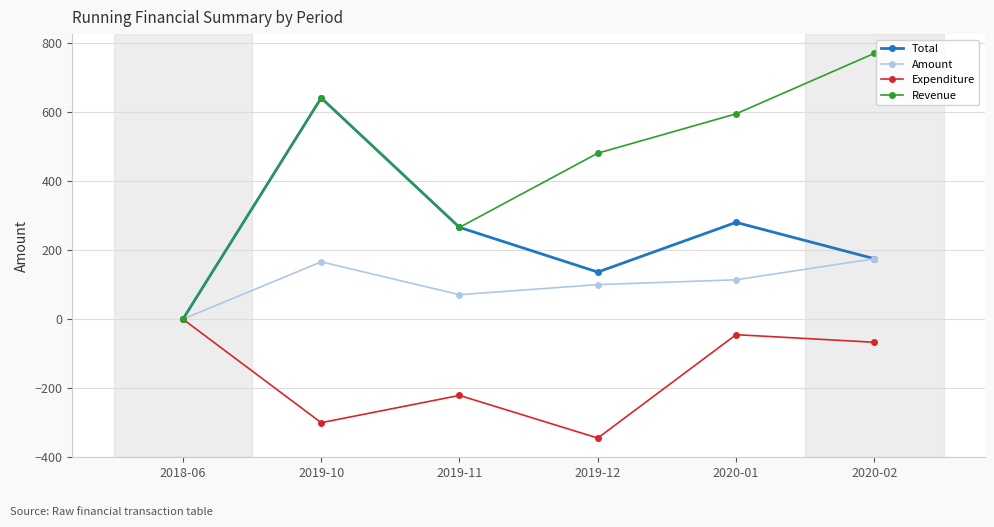

What is the value of the Expenditure point at the 6th from the left?

-67.0